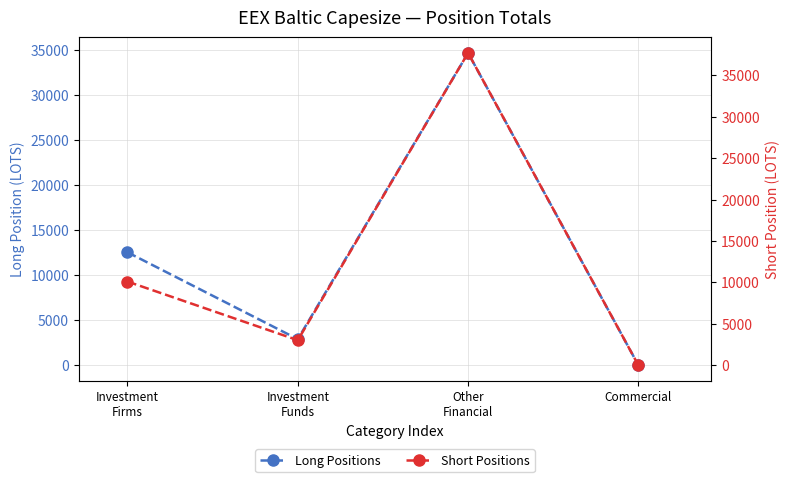

True or false: Short Positions has a value of -23224.3 at Commercial.

False